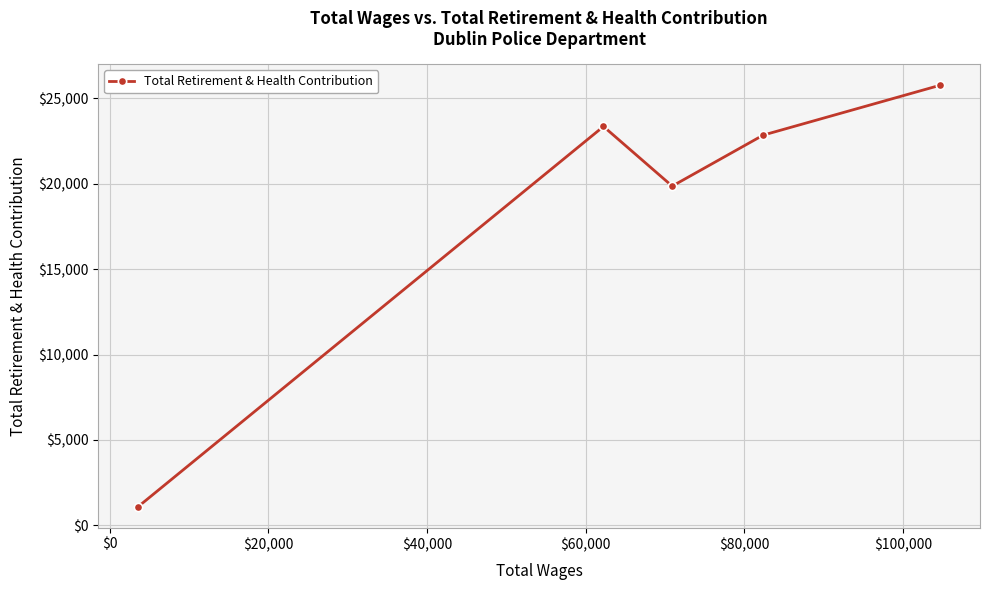

How many distinct data groups are displayed?

1